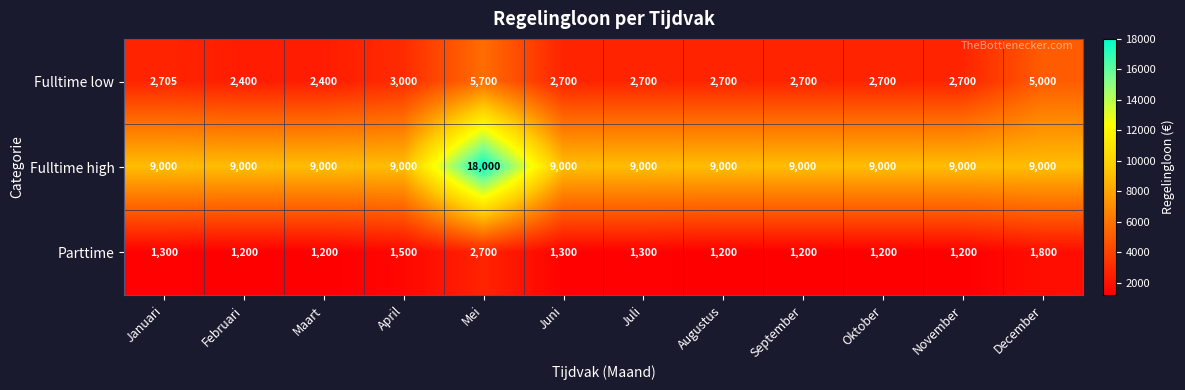

Which series has the largest total across all categories?

Fulltime high